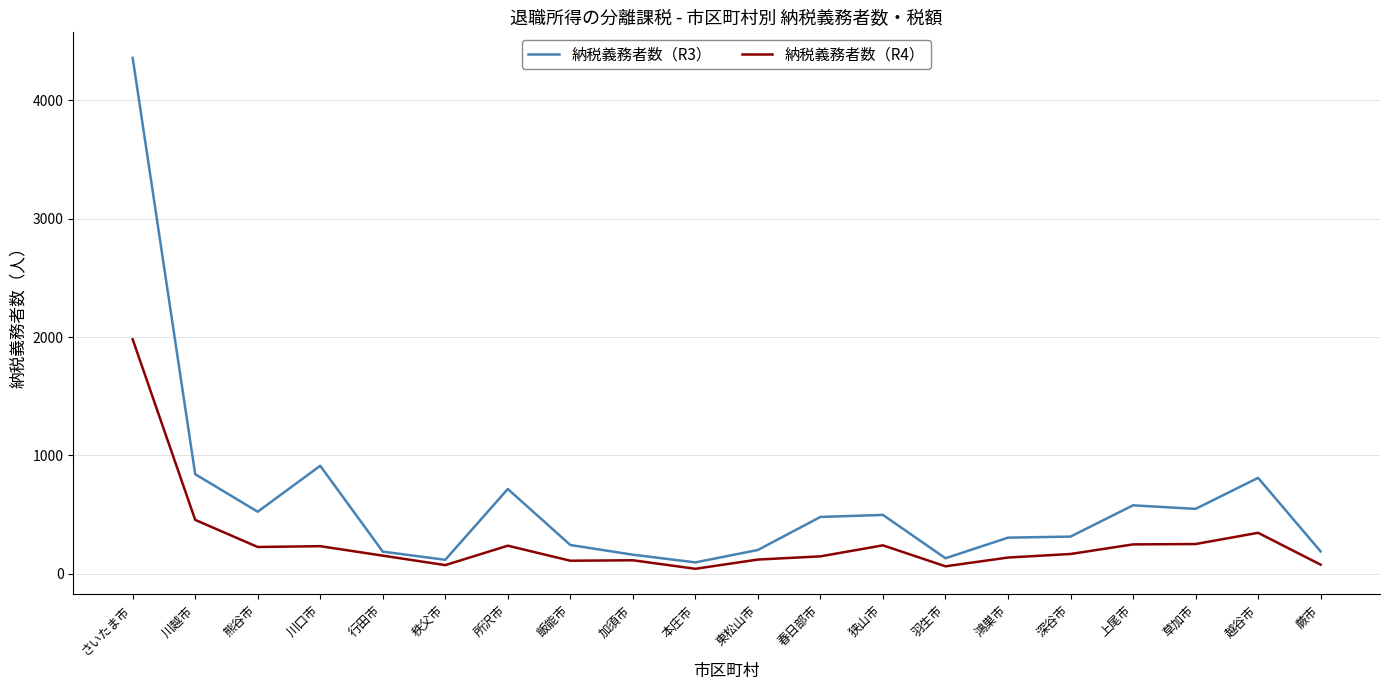

Rank the series by their maximum value, from lowest to highest.

納税義務者数（R4）, 納税義務者数（R3）